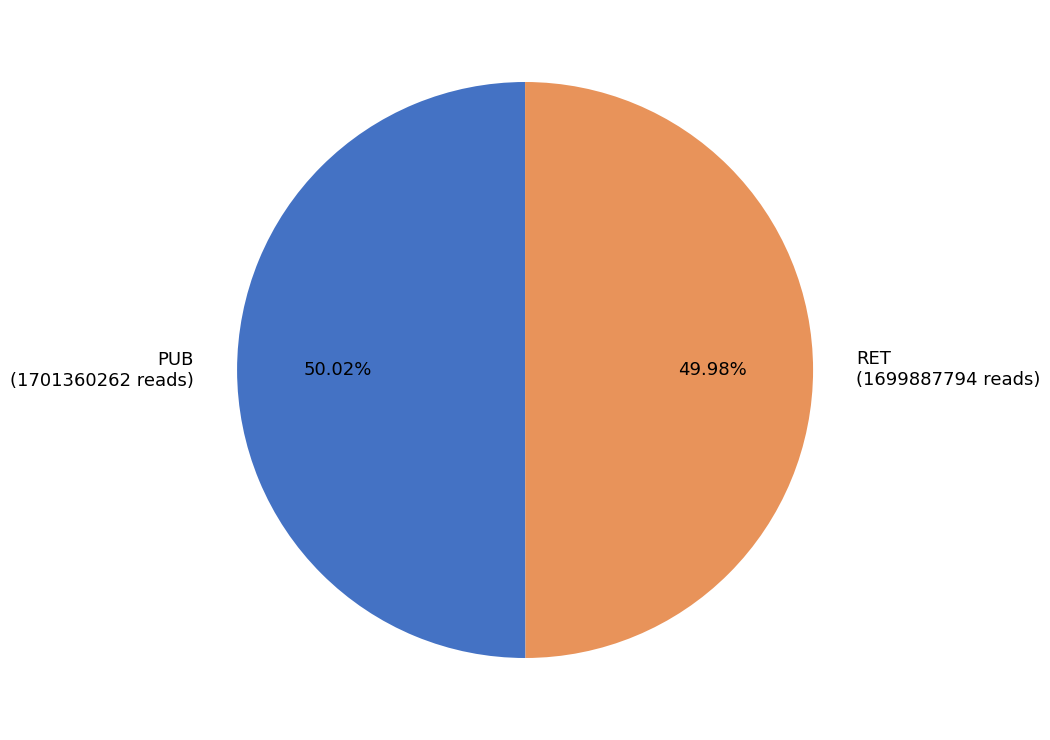

Is there a majority slice in this chart?

Yes